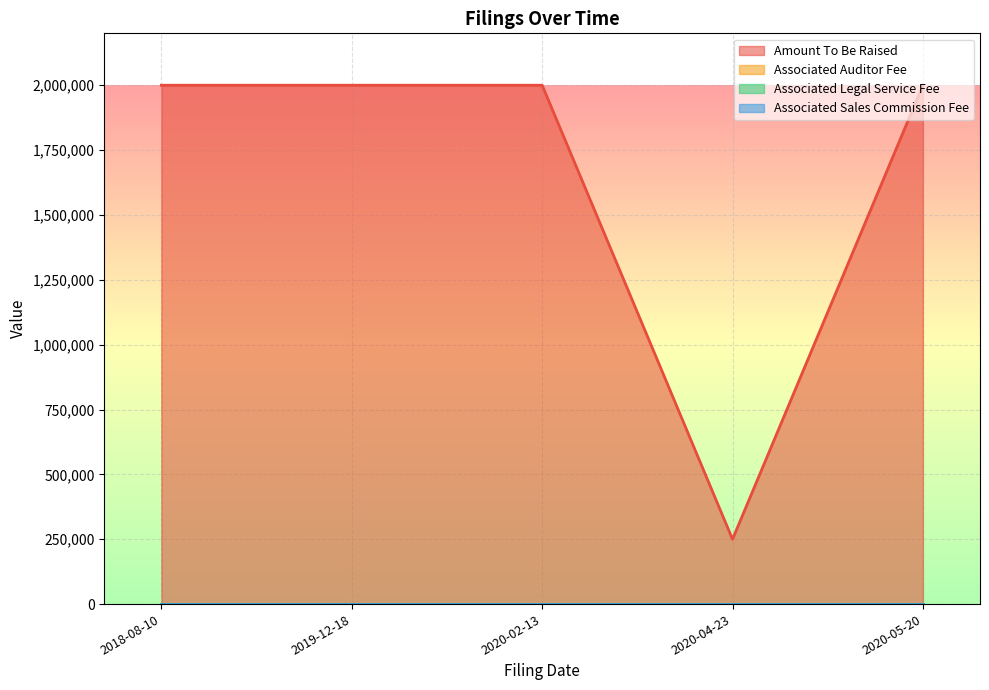

What is the label of the 5th point from the right?

2018-08-10